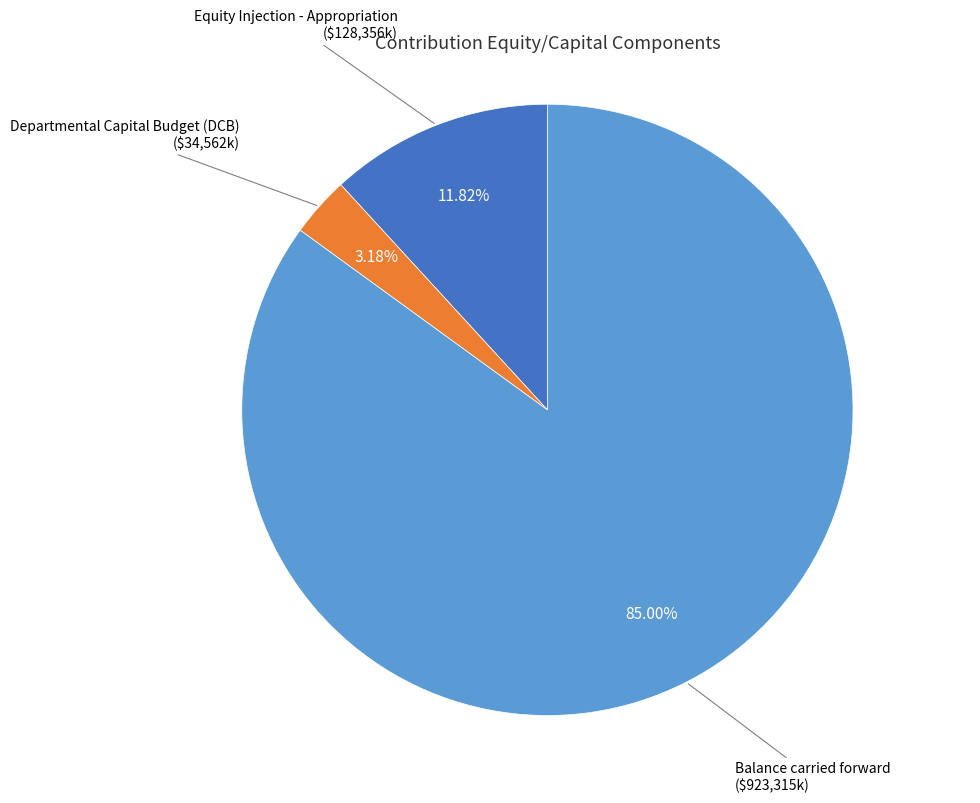

Is there a majority slice in this chart?

Yes